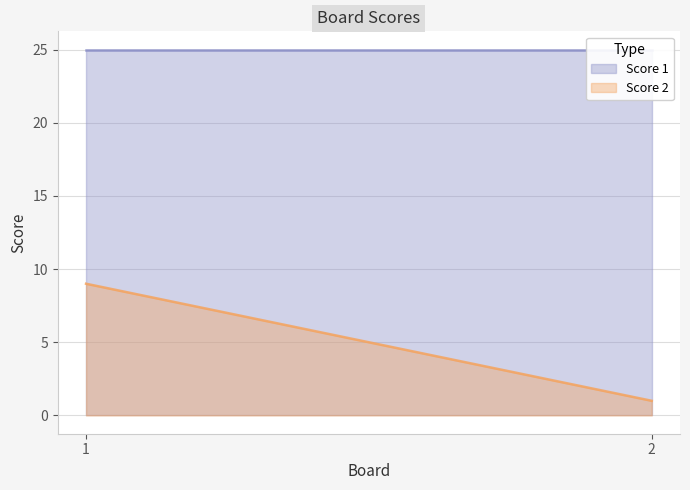

Does the chart display data point markers on the line(s)?

No